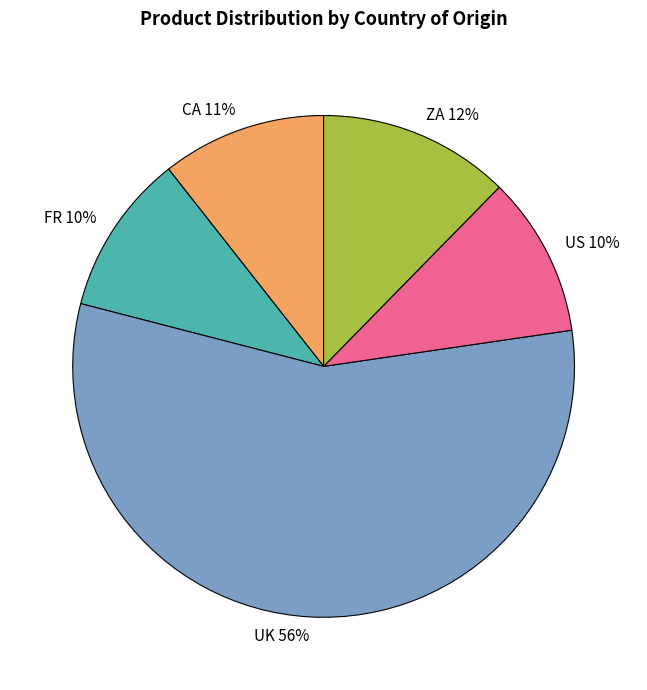

Which has a higher value, US 10% or UK 56%?

UK 56%